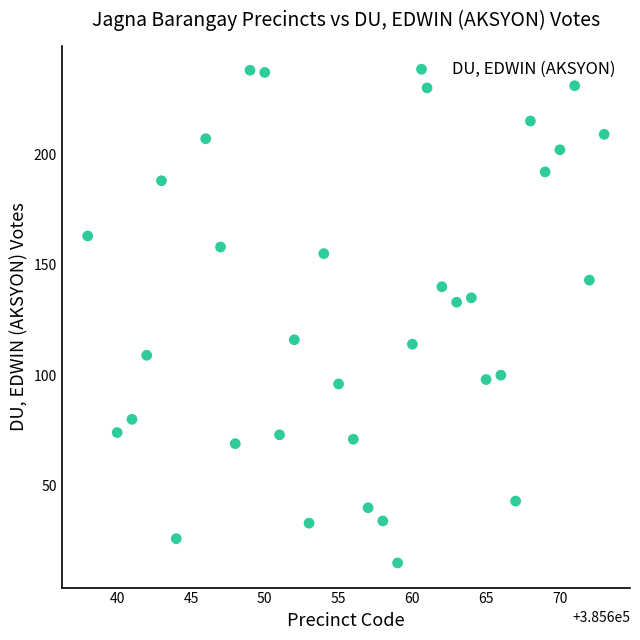

What is the range of Y values (max minus min)?

223